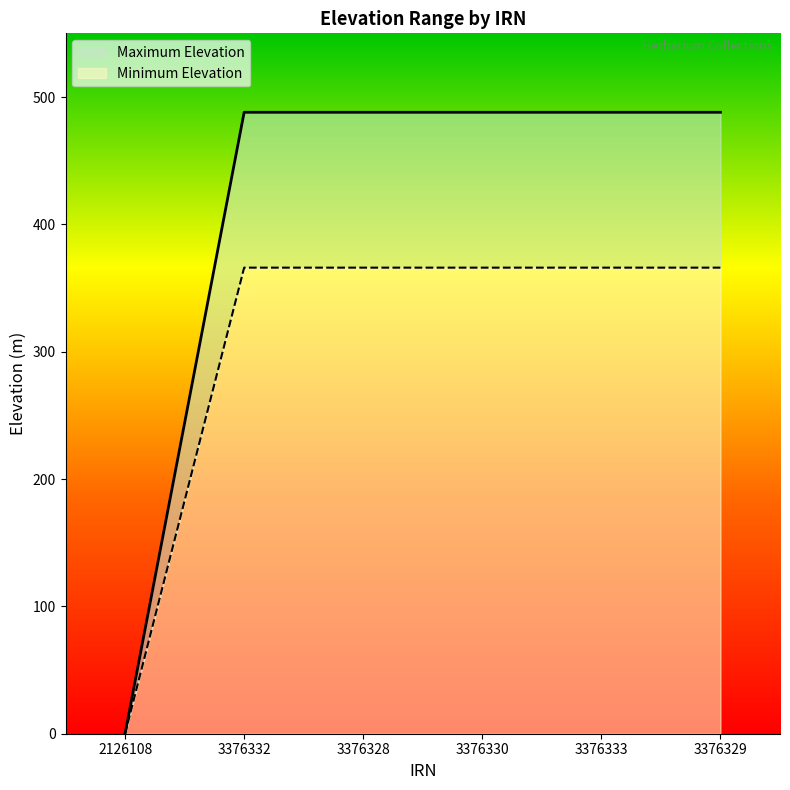

How many data points does each series have?

6